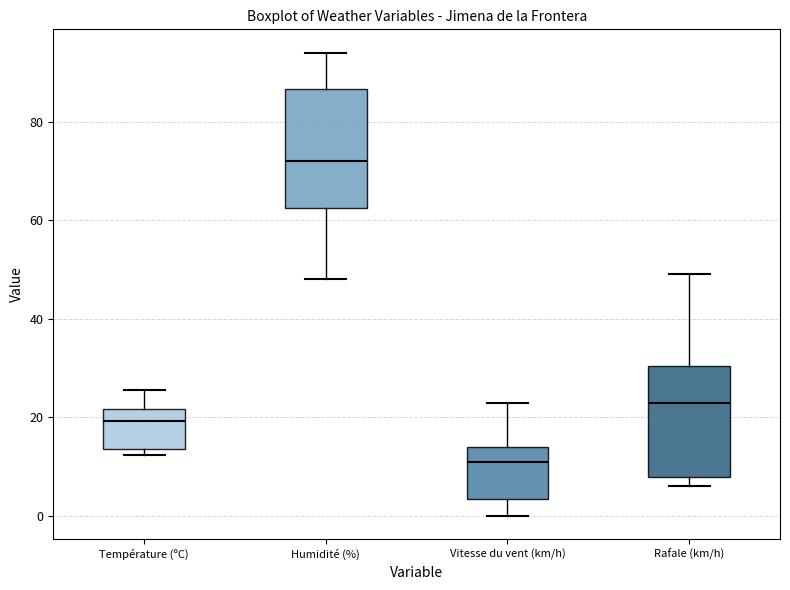

Where does the median line of the box for Humidité (%) sit on the y-axis? The values are not printed on the chart, so give them approximately, as read against the axis.

72